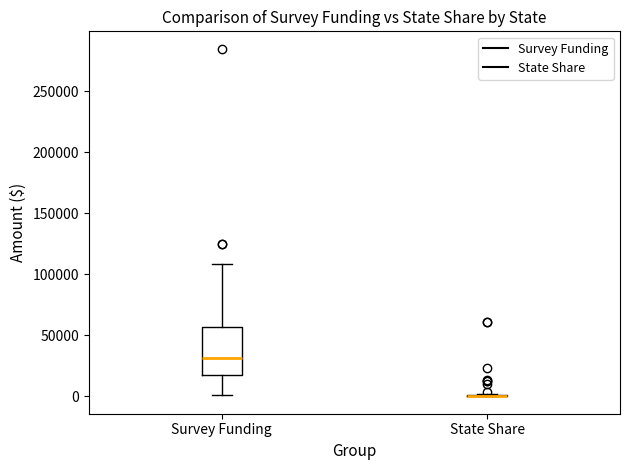

Reading left to right, read every box against the y-axis: the position of its median line, the range the box covers, and the ends of its whiskers. The values are not printed on the chart, so give them approximately, as read against the axis.

Survey Funding: median 30000, box 20000 to 55000, whiskers 0 to 110000
State Share: box collapsed to a line at 0, whiskers 0 to 0